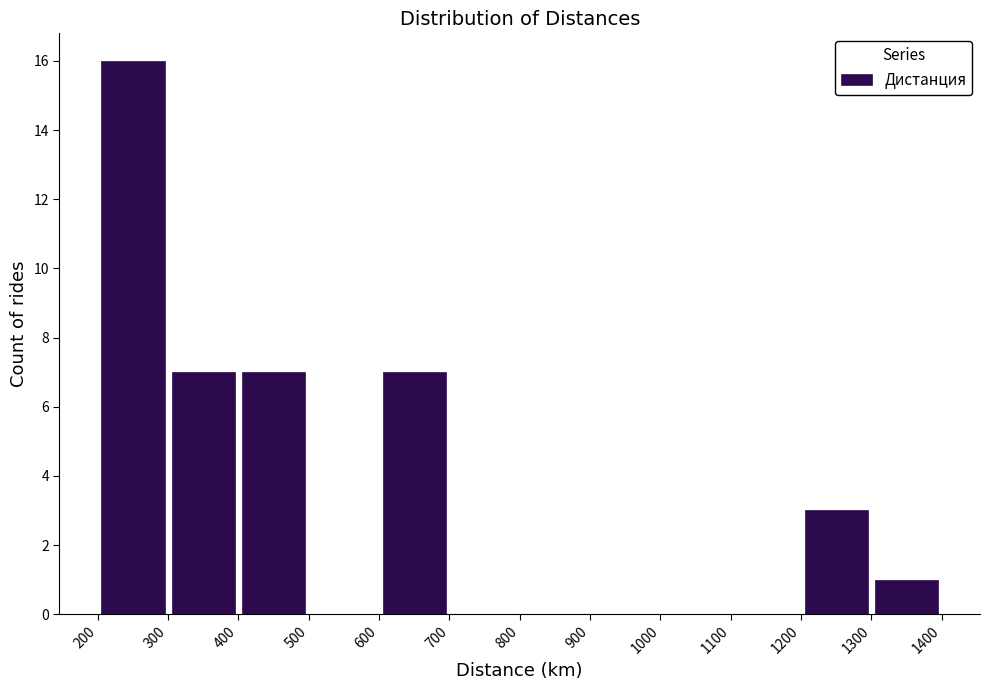

Reading left to right, list every bar in this chart as the range it spans on the x-axis followed by its height. The values are not printed on the chart, so give them approximately, as read against the axis.

200 to 300: 16
300 to 400: 7
400 to 500: 7
500 to 600: 0
600 to 700: 7
700 to 800: 0
800 to 900: 0
900 to 1000: 0
1000 to 1100: 0
1100 to 1200: 0
1200 to 1300: 3
1300 to 1400: 1